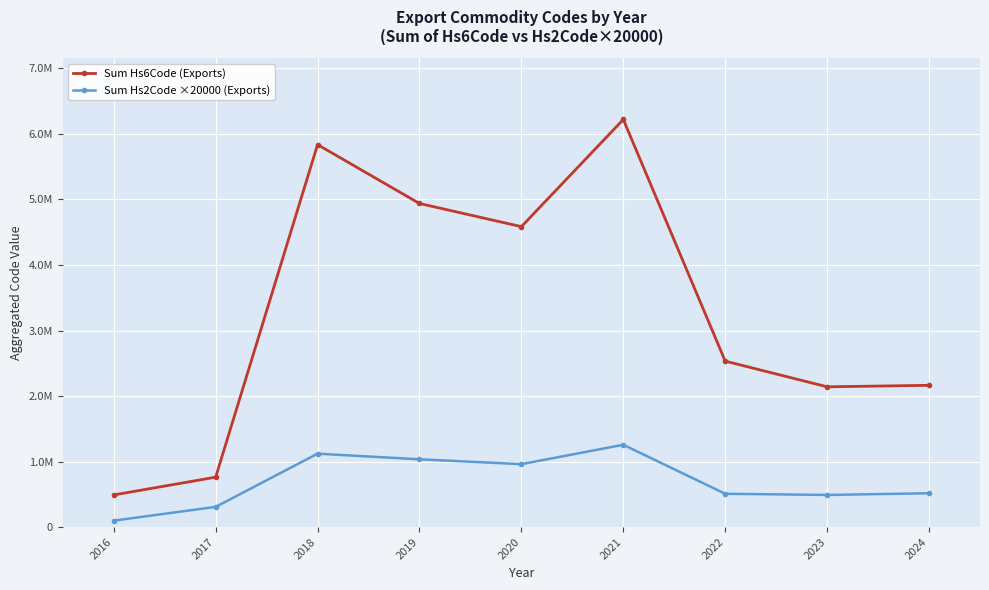

List the series in order of their peak value, highest first.

Sum Hs6Code (Exports), Sum Hs2Code ×20000 (Exports)